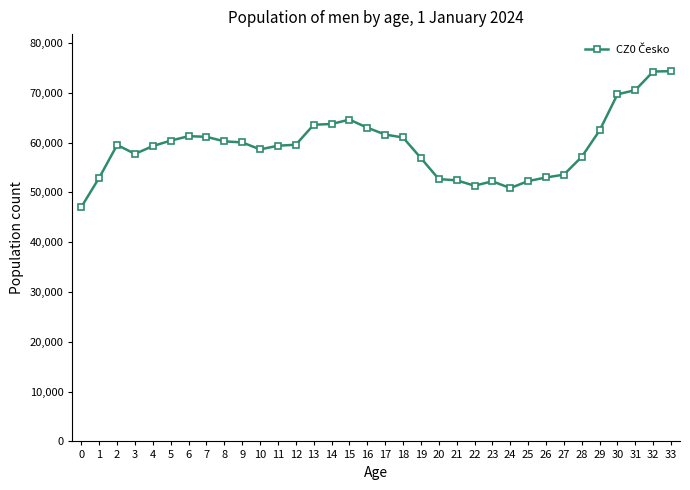

True or false: the data shows 86655 at 12.

False